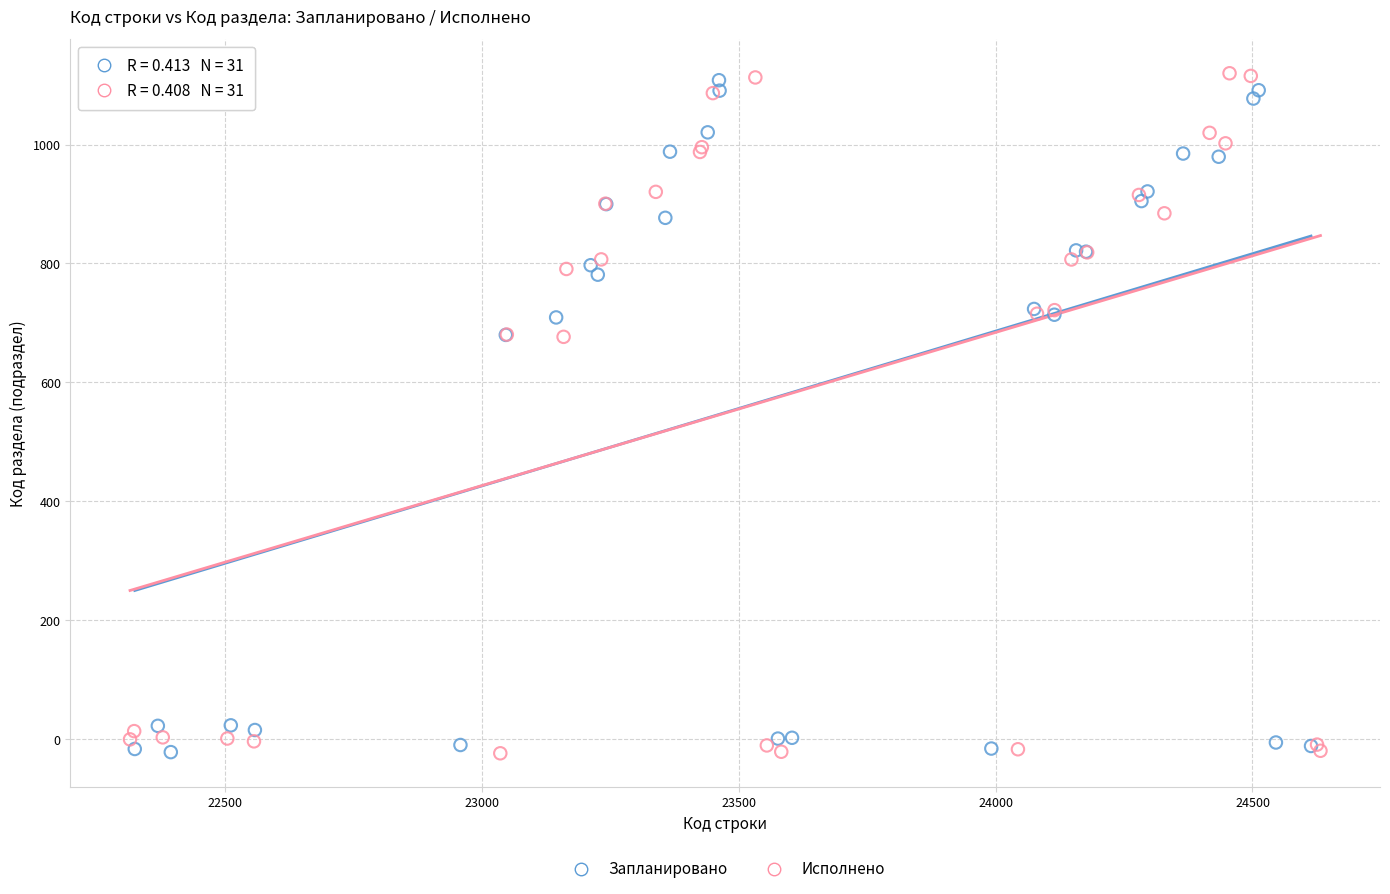

Which series has the largest Y range (max minus min)?

Исполнено